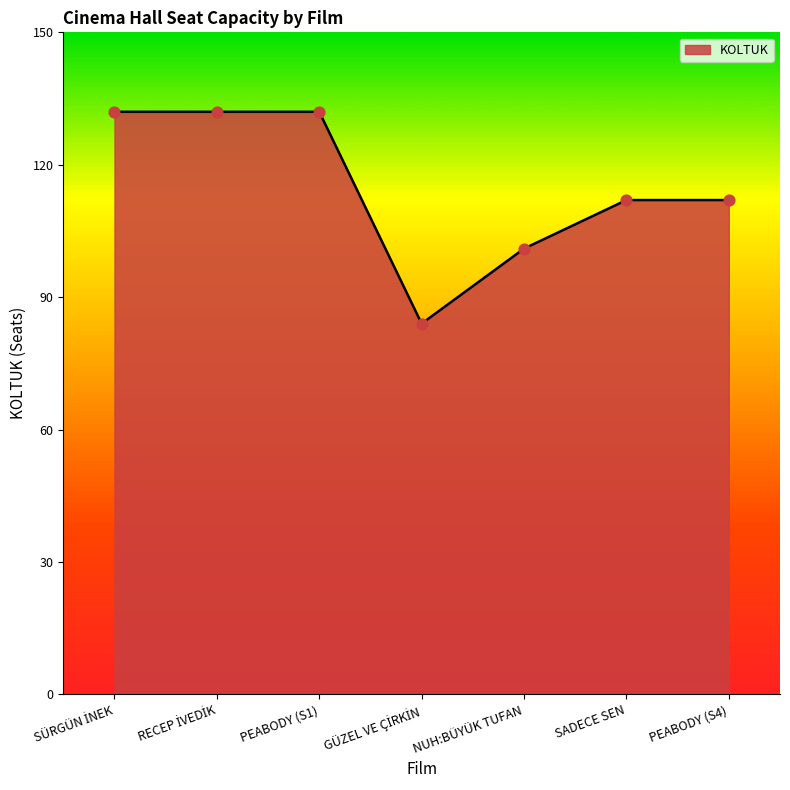

What is the change in value from PEABODY (S1) to SADECE SEN?

-20